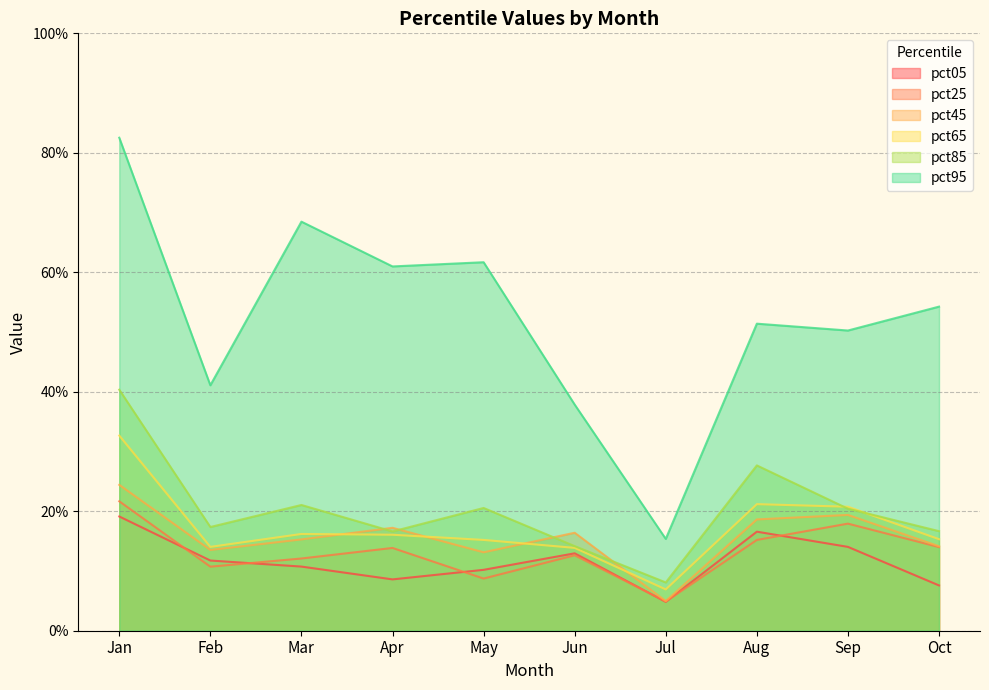

Reading left to right, what are all the values shown in this chart?

pct05: Jan=0.2	Feb=0.1	Mar=0.1	Apr=0.1	May=0.1	Jun=0.1	Jul=0.0	Aug=0.2	Sep=0.1	Oct=0.1
pct25: Jan=0.2	Feb=0.1	Mar=0.1	Apr=0.1	May=0.1	Jun=0.1	Jul=0.0	Aug=0.2	Sep=0.2	Oct=0.1
pct45: Jan=0.2	Feb=0.1	Mar=0.2	Apr=0.2	May=0.1	Jun=0.2	Jul=0.0	Aug=0.2	Sep=0.2	Oct=0.1
pct65: Jan=0.3	Feb=0.1	Mar=0.2	Apr=0.2	May=0.2	Jun=0.1	Jul=0.1	Aug=0.2	Sep=0.2	Oct=0.2
pct85: Jan=0.4	Feb=0.2	Mar=0.2	Apr=0.2	May=0.2	Jun=0.1	Jul=0.1	Aug=0.3	Sep=0.2	Oct=0.2
pct95: Jan=0.8	Feb=0.4	Mar=0.7	Apr=0.6	May=0.6	Jun=0.4	Jul=0.2	Aug=0.5	Sep=0.5	Oct=0.5